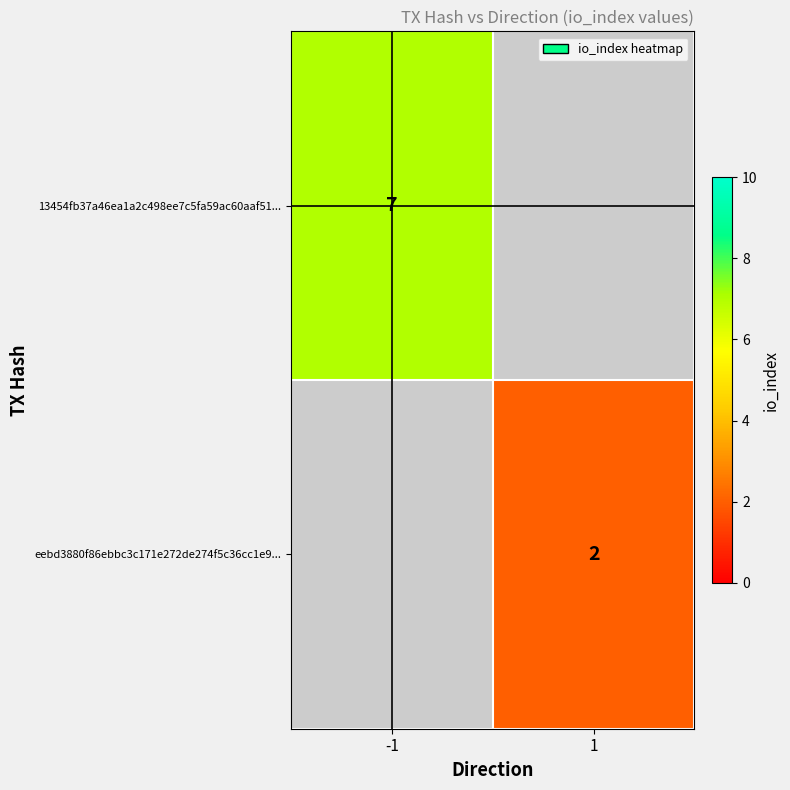

How many distinct data groups are displayed?

2